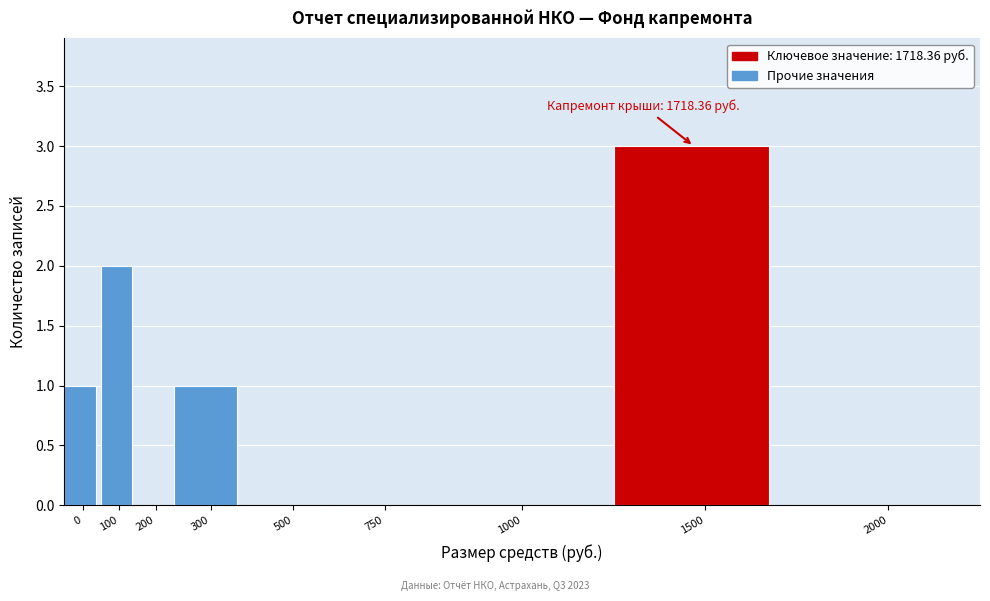

Reading right to left, what are all the values shown in this chart?

2000=0	1500=3	1000=0	750=0	500=0	300=1	200=0	100=2	0=1